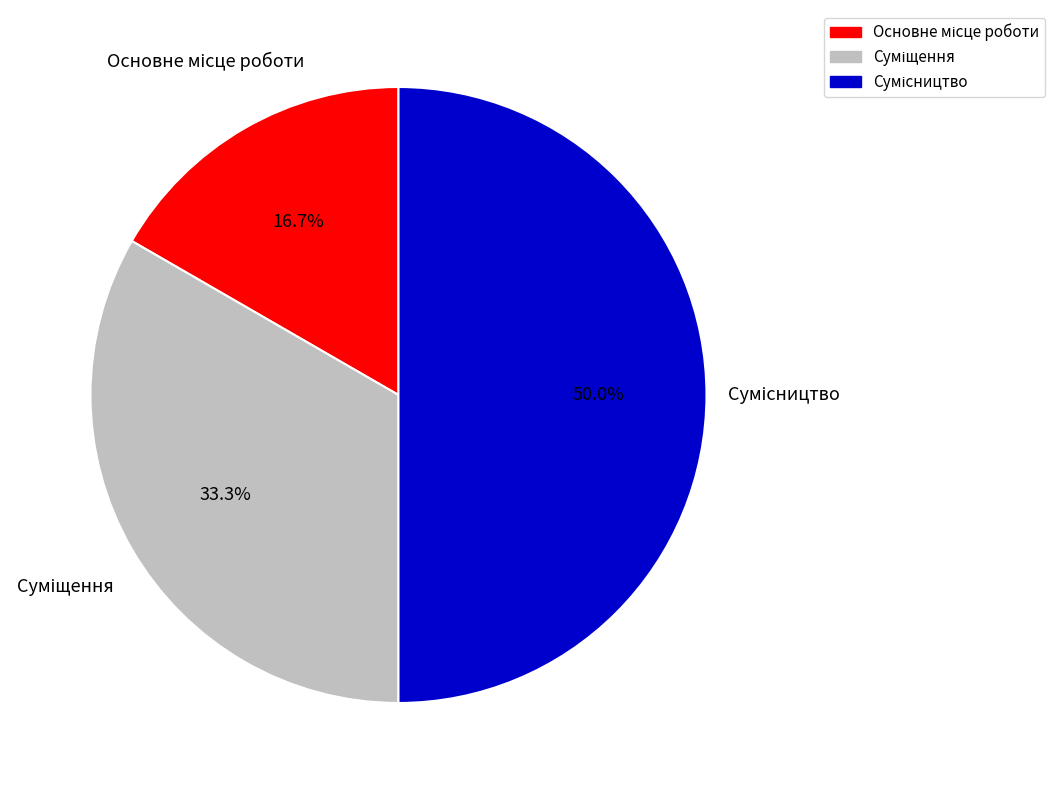

Is there any slice that represents more than half of the pie?

No